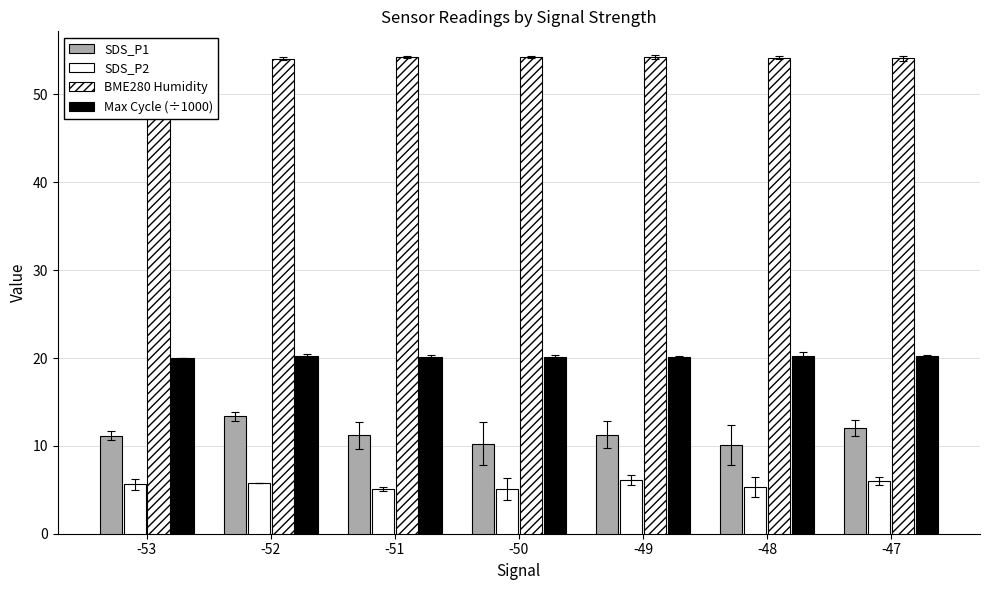

Count the number of data series in this chart.

4